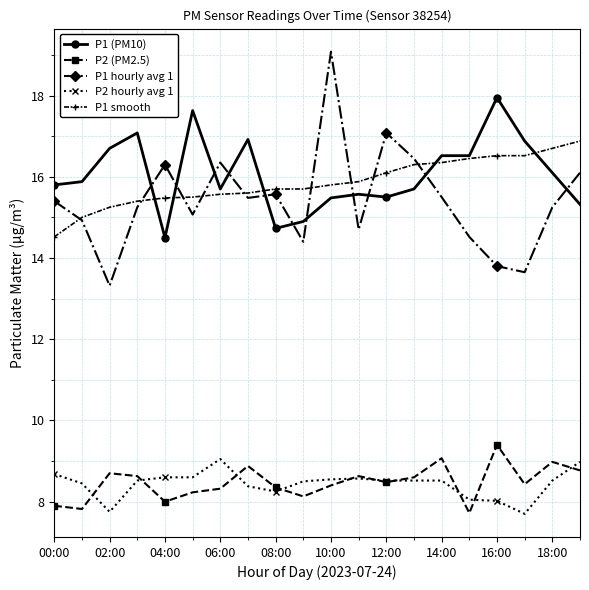

Which series has the largest range (max minus min)?

P1 hourly avg 1